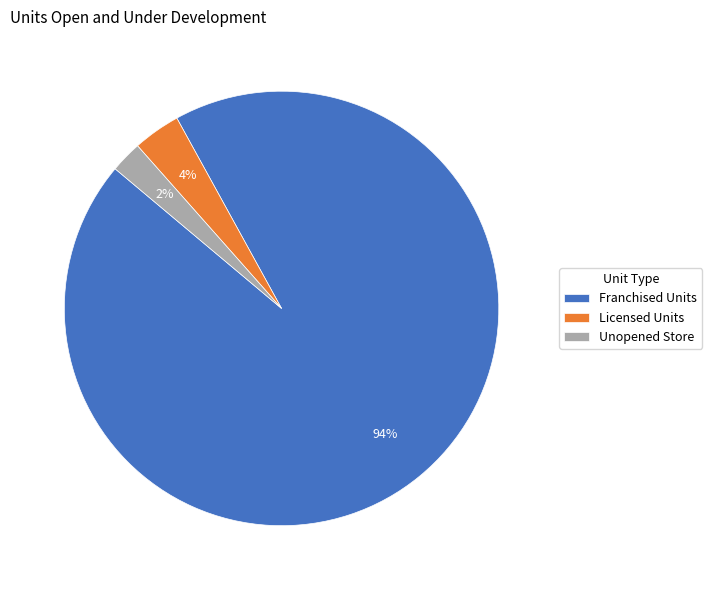

To the nearest percent, what is the difference between the largest and smallest slice percentages?

92%